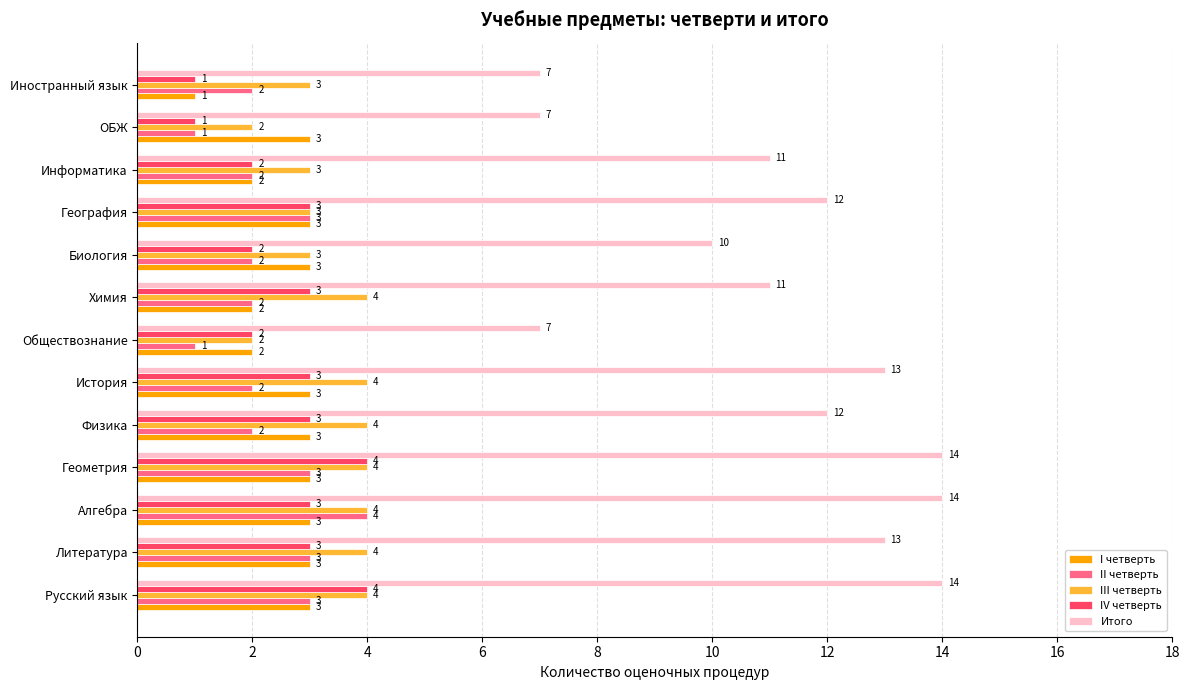

What is the minimum value for I четверть?

1